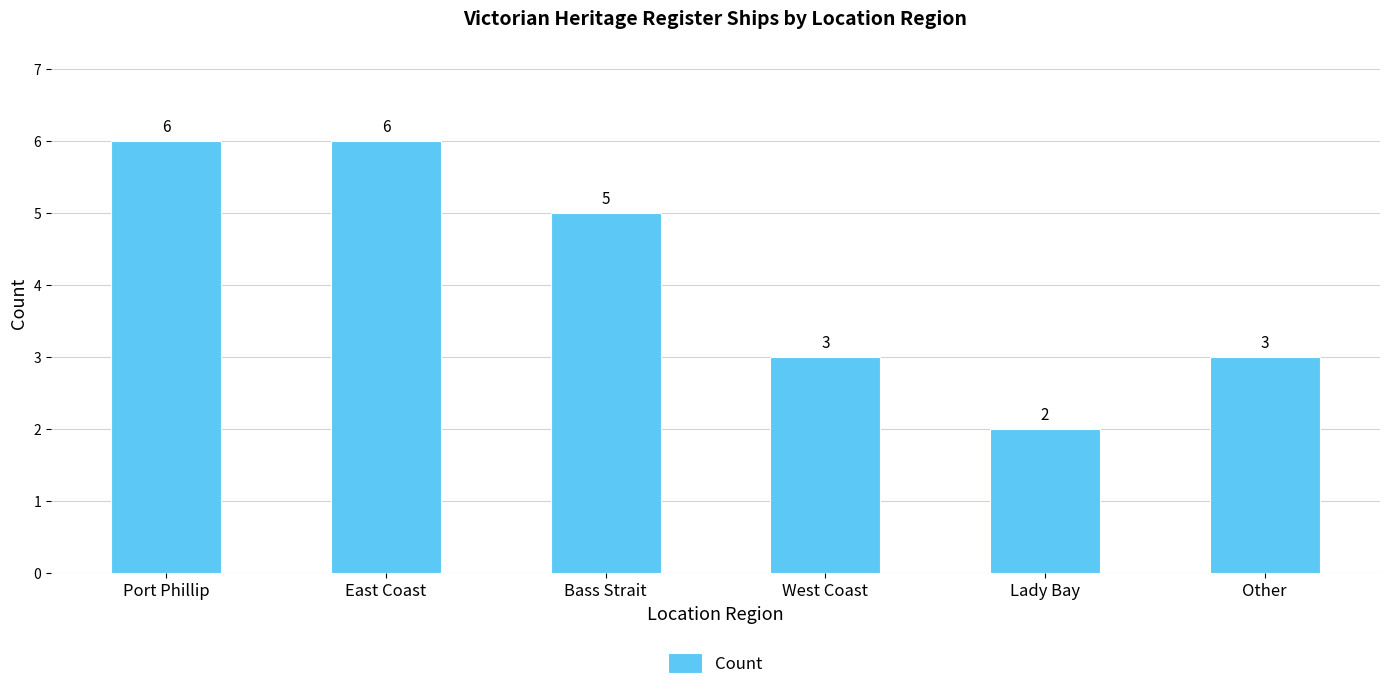

How many values are between 3 and 6?

5